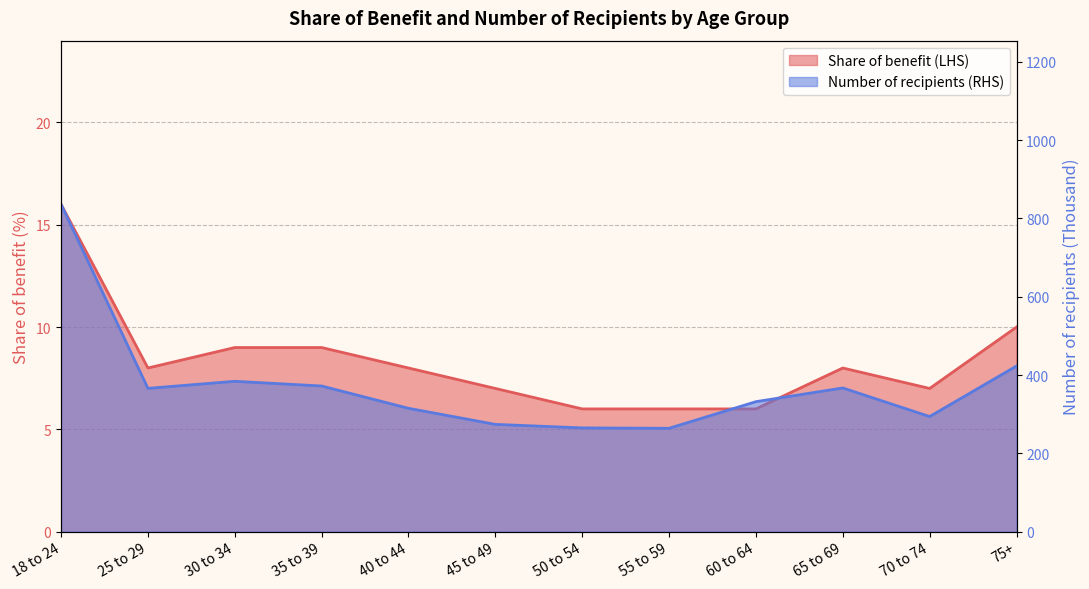

At which label does Share of benefit (LHS) first exceed 8?

18 to 24